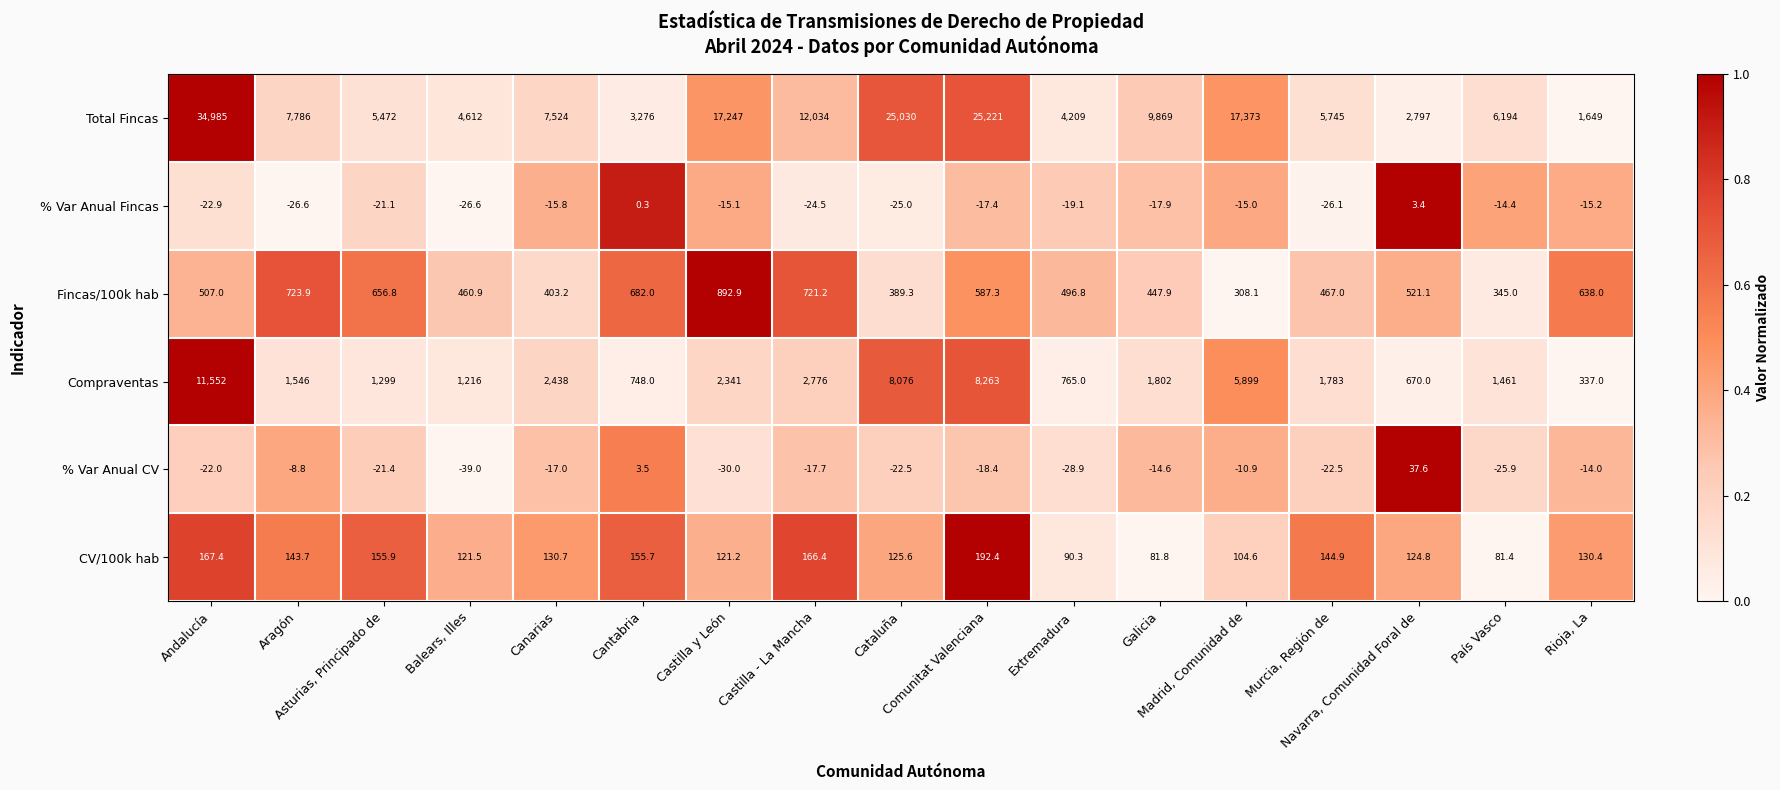

At how many categories does at least one series exceed 0?

17